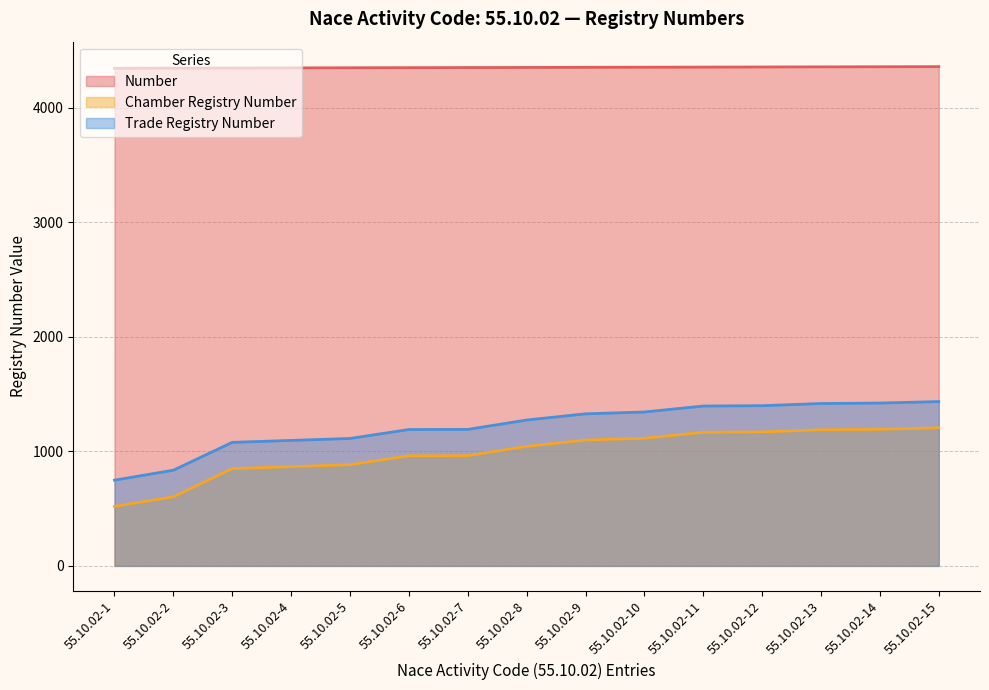

What is the difference between the Chamber Registry Number values at 55.10.02-6 and 55.10.02-1?

442